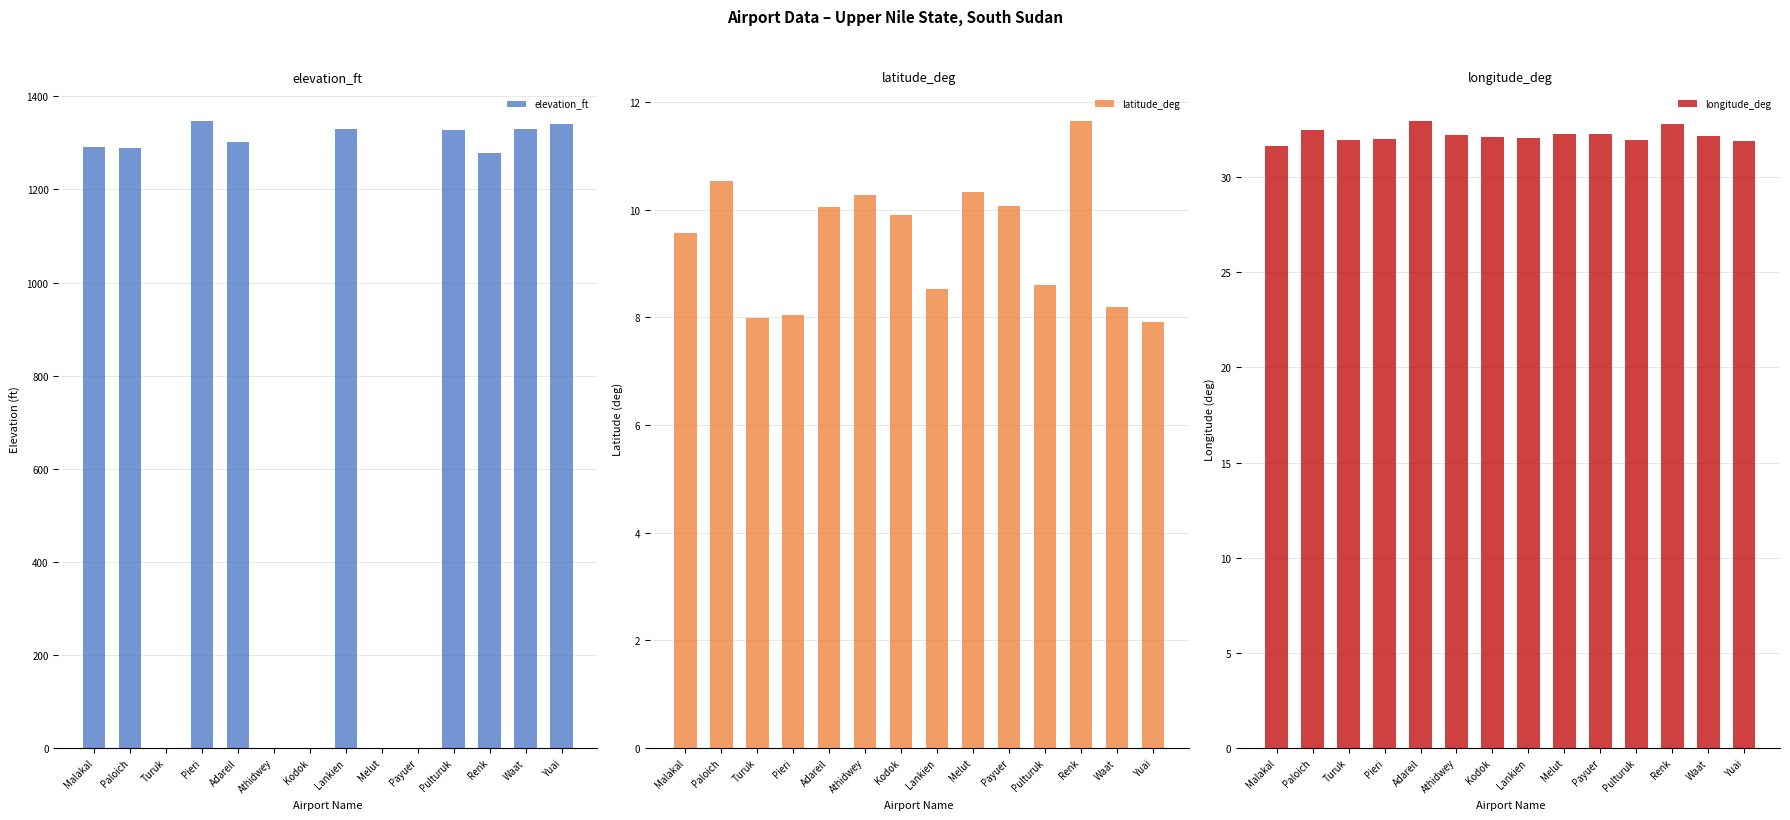

How many series are shown in this chart?

3